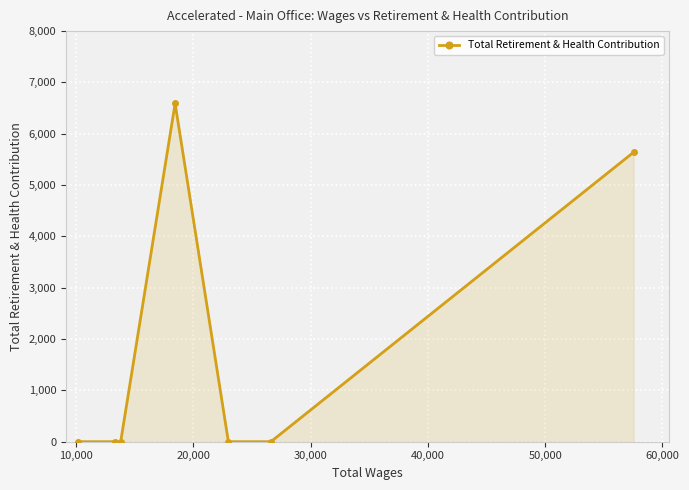

How many categories are shown in the chart?

7